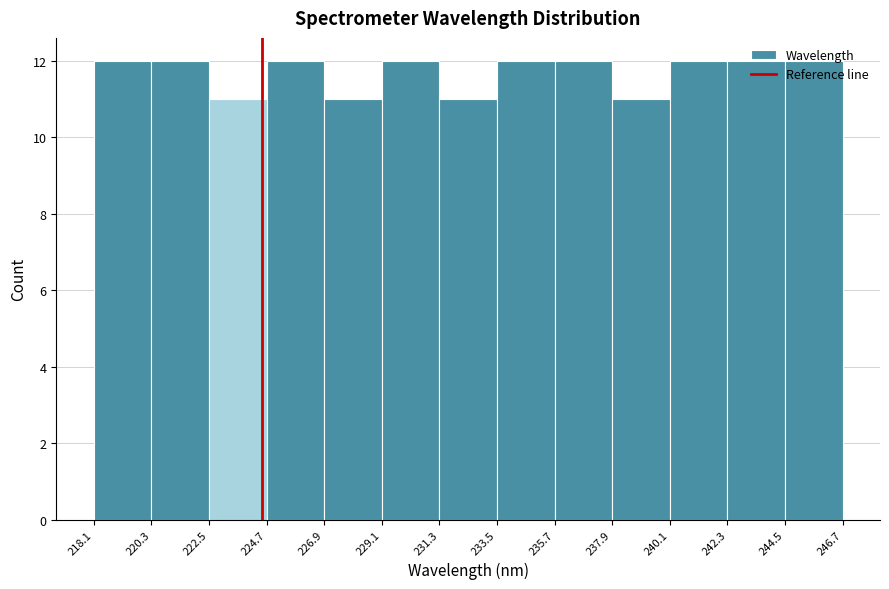

Reading left to right, transcribe this chart: for each bar, give the range it covers on the x-axis and its height. The values are not printed on the chart, so give them approximately, as read against the axis.

218.1 to 220.3: 12
220.3 to 222.5: 12
222.5 to 224.7: 11
224.7 to 226.9: 12
226.9 to 229.1: 11
229.1 to 231.3: 12
231.3 to 233.5: 11
233.5 to 235.7: 12
235.7 to 237.9: 12
237.9 to 240.1: 11
240.1 to 242.3: 12
242.3 to 244.5: 12
244.5 to 246.7: 12